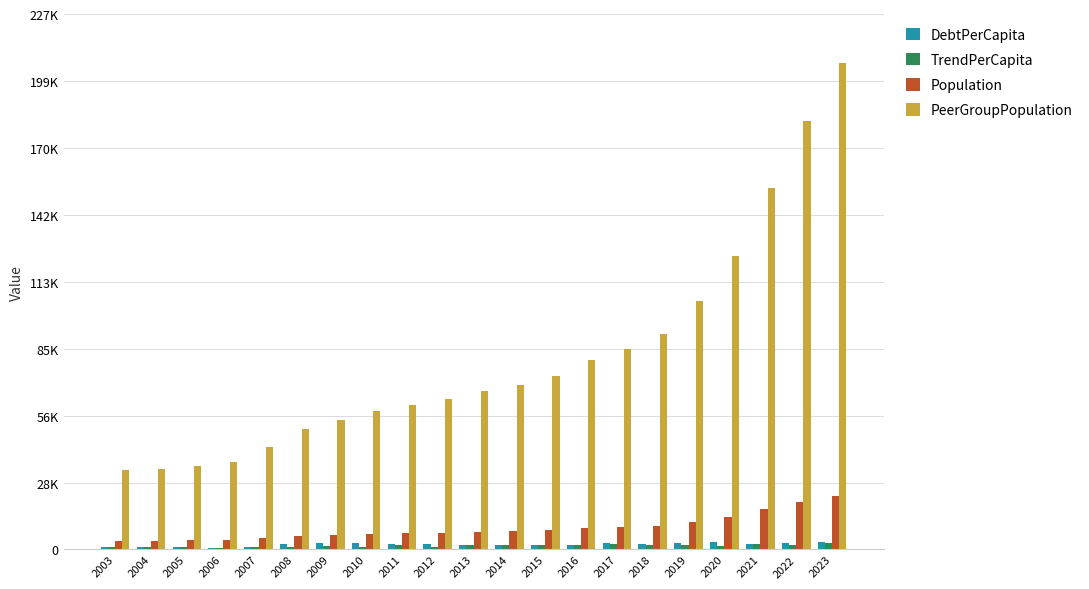

What is the difference between the maximum and minimum values in the DebtPerCapita series?

2396.6